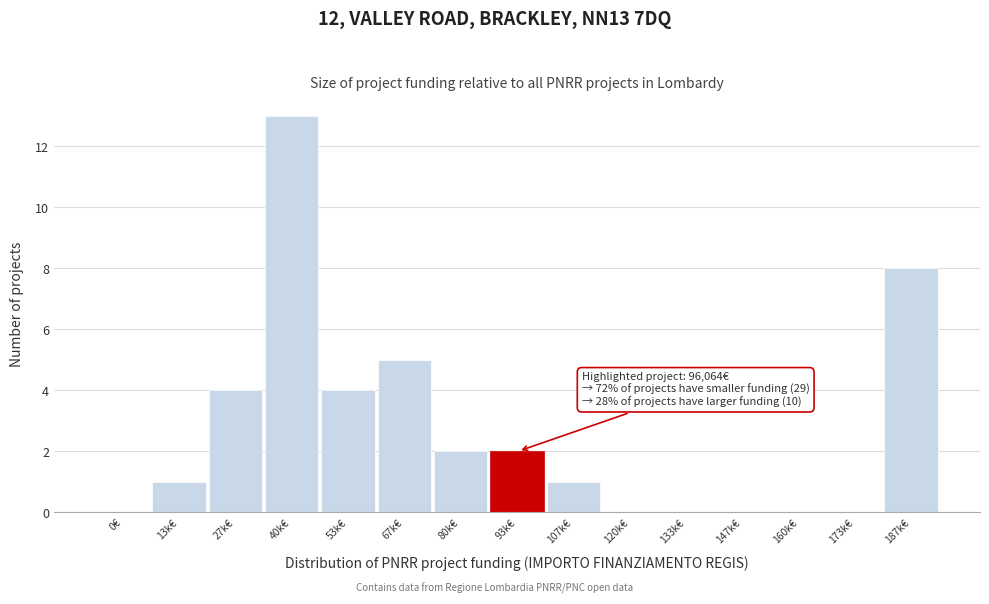

Reading left to right, list all the values displayed in this chart.

0€=0	13k€=1	27k€=4	40k€=13	53k€=4	67k€=5	80k€=2	93k€=2	107k€=1	120k€=0	133k€=0	147k€=0	160k€=0	173k€=0	187k€=8